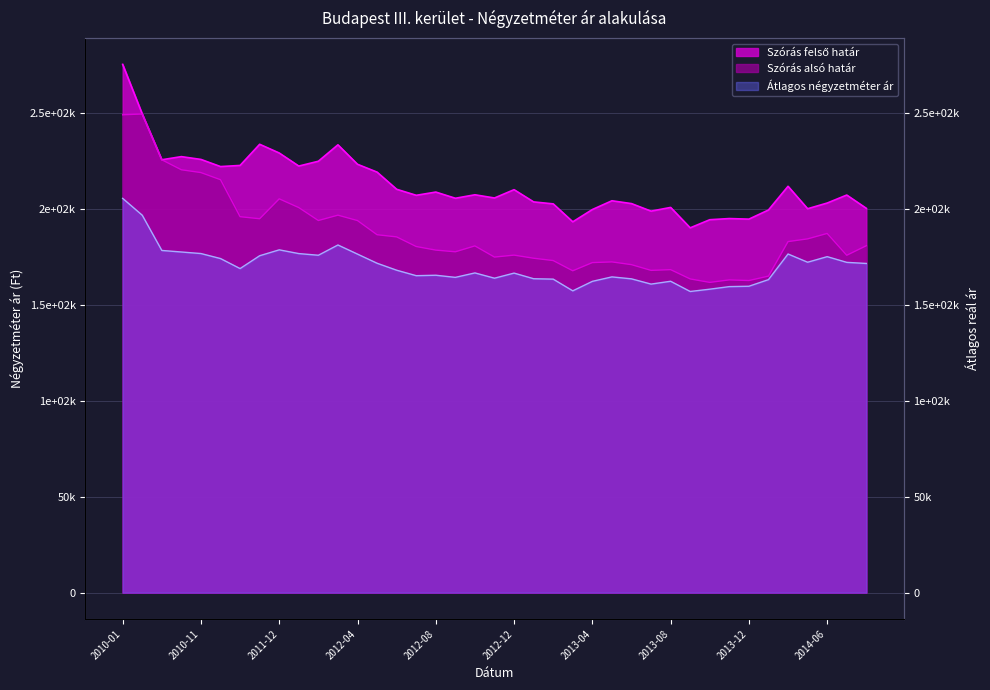

Rank the series by their average value, from lowest to highest.

Átlagos négyzetméter ár, Szórás alsó határ, Szórás felső határ